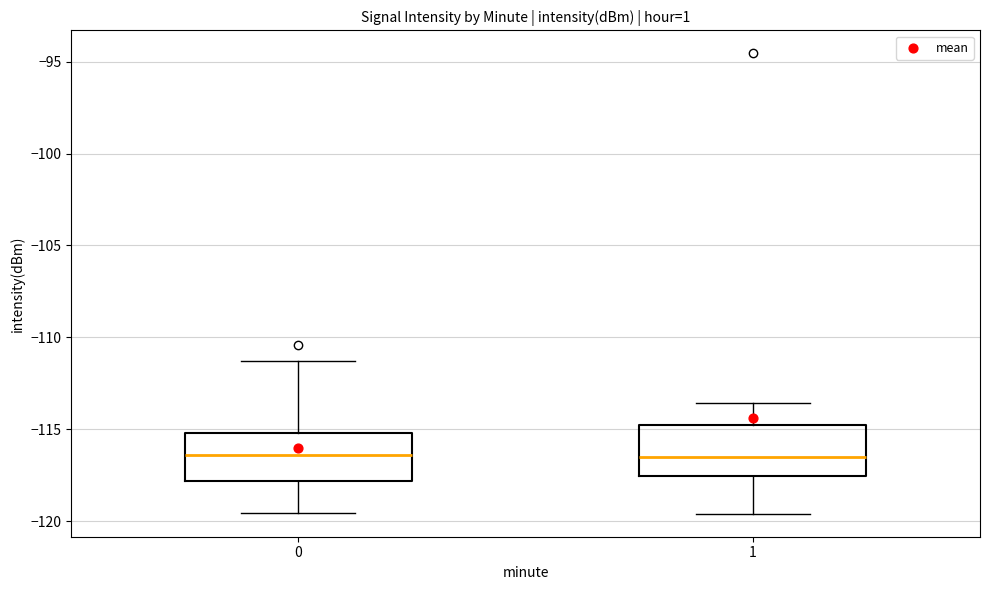

Where does the median line of the box at x = 0 sit on the y-axis? The values are not printed on the chart, so give them approximately, as read against the axis.

-116.5